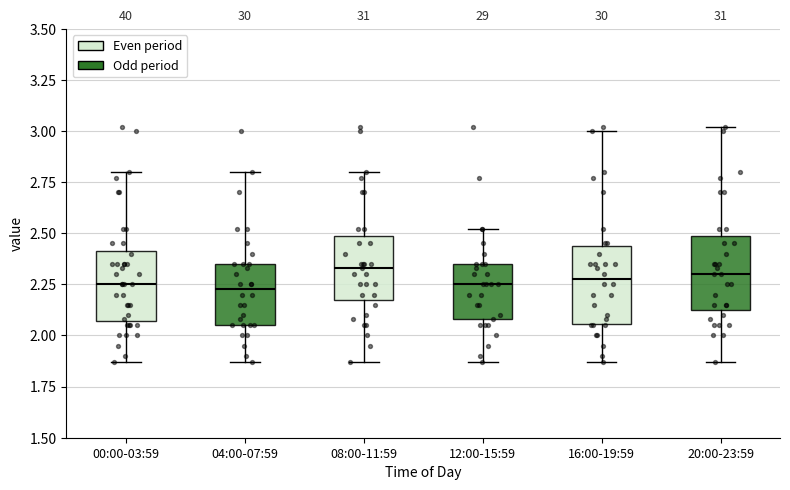

Reading left to right, read every box against the y-axis: the position of its median line, the range the box covers, and the ends of its whiskers. The values are not printed on the chart, so give them approximately, as read against the axis.

00:00-03:59: median 2.25, box 2.05 to 2.40, whiskers 1.85 to 2.80
04:00-07:59: median 2.25, box 2.05 to 2.35, whiskers 1.85 to 2.80
08:00-11:59: median 2.35, box 2.20 to 2.50, whiskers 1.85 to 2.80
12:00-15:59: median 2.25, box 2.10 to 2.35, whiskers 1.85 to 2.50
16:00-19:59: median 2.30, box 2.05 to 2.45, whiskers 1.85 to 3.00
20:00-23:59: median 2.30, box 2.15 to 2.50, whiskers 1.85 to 3.00